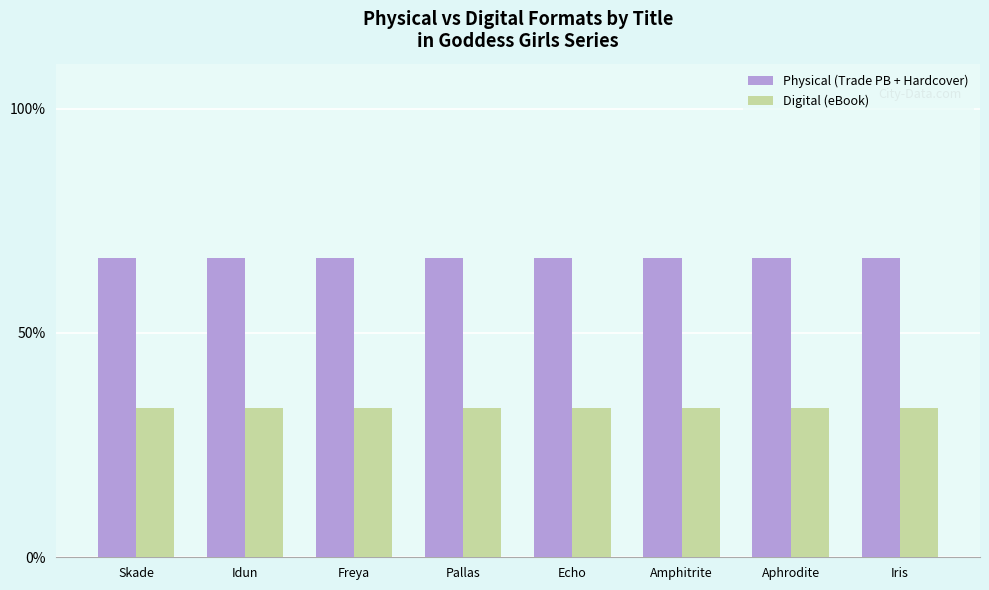

What is the sum of the Physical (Trade PB + Hardcover) values at Skade and Freya?

133.3